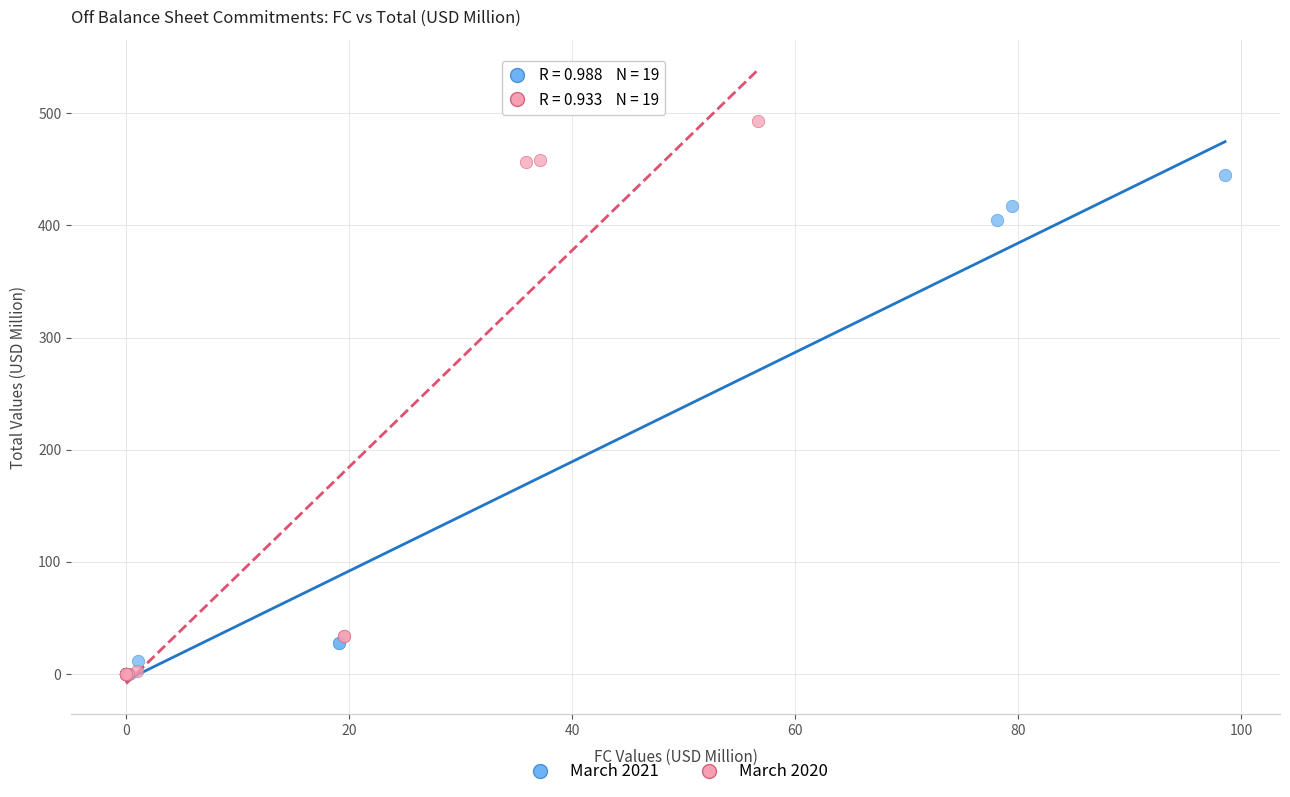

What are all the series names shown in the legend?

March 2021, March 2020